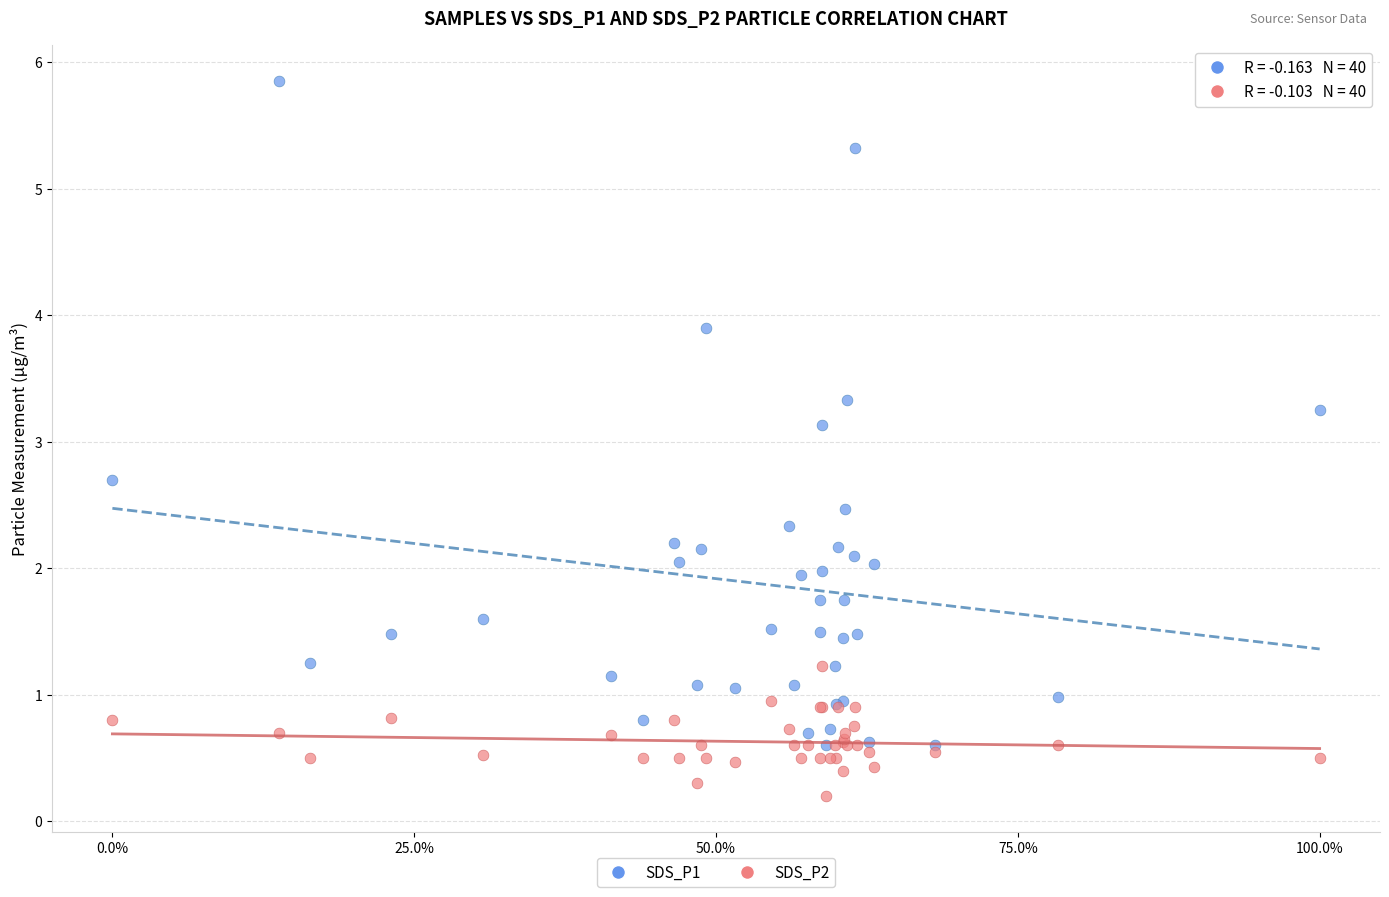

Which series reaches the minimum Y coordinate?

SDS_P2